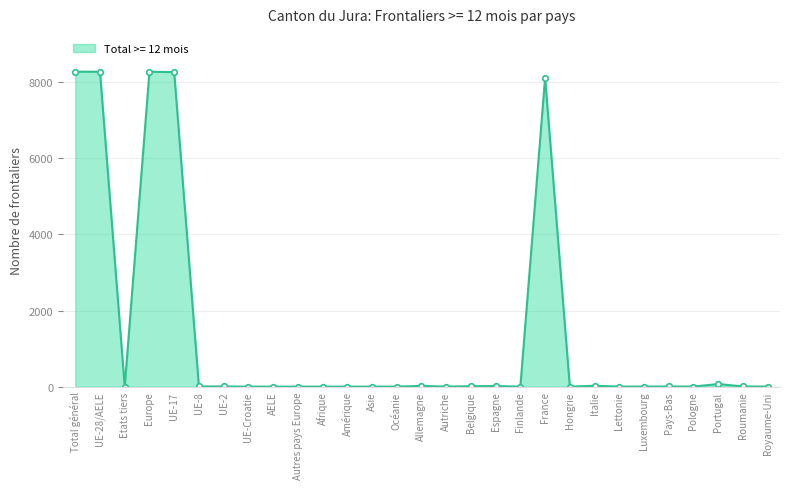

Count the number of categories in the chart.

29